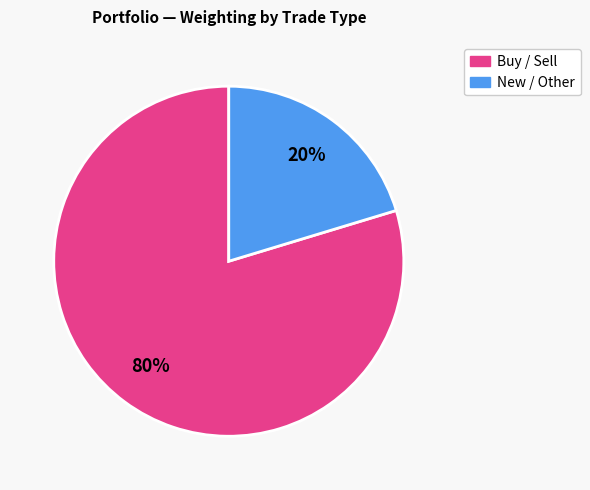

Is there any slice that represents more than half of the pie?

Yes